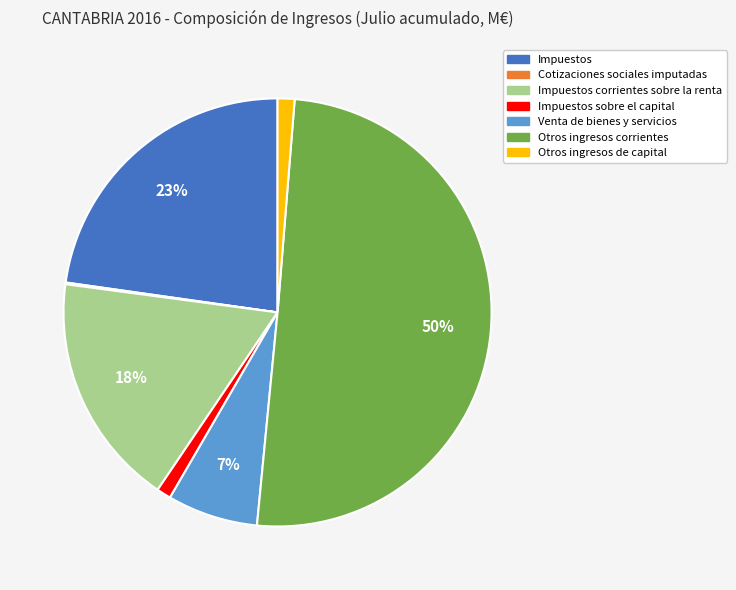

Is the sum of Impuestos sobre el capital and Otros ingresos de capital greater than half?

No